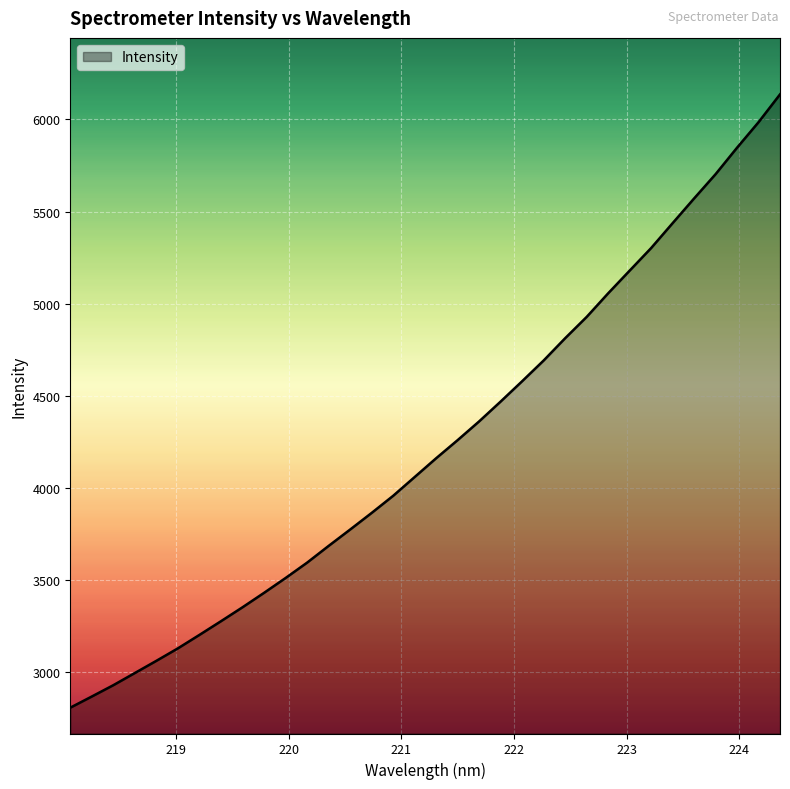

What is the greatest value displayed?

6136.1